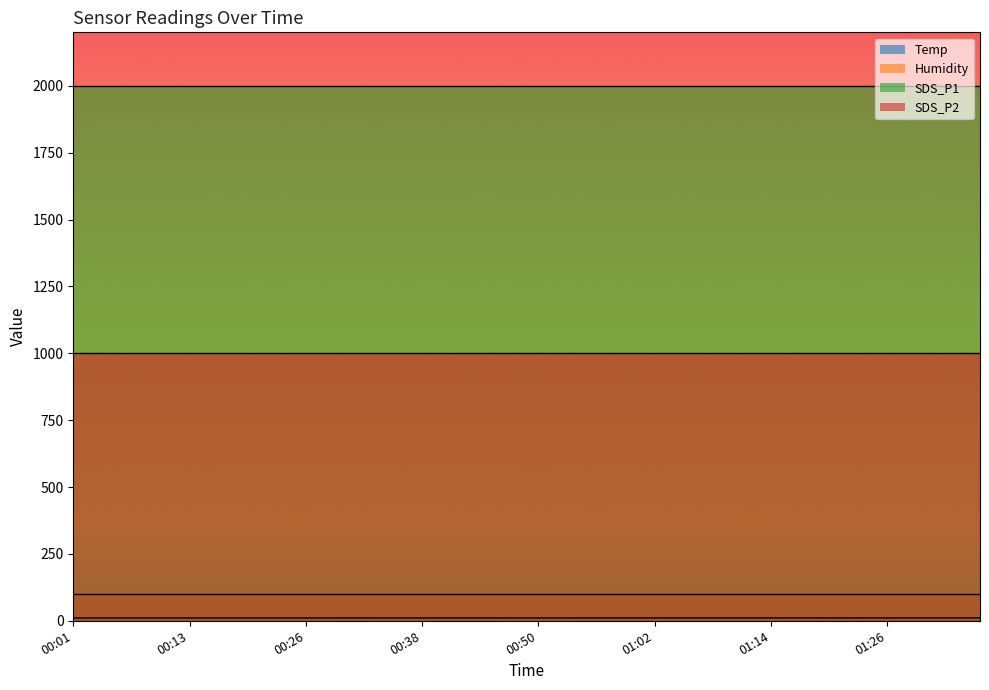

At which category is the sum across all series the highest?

01:17